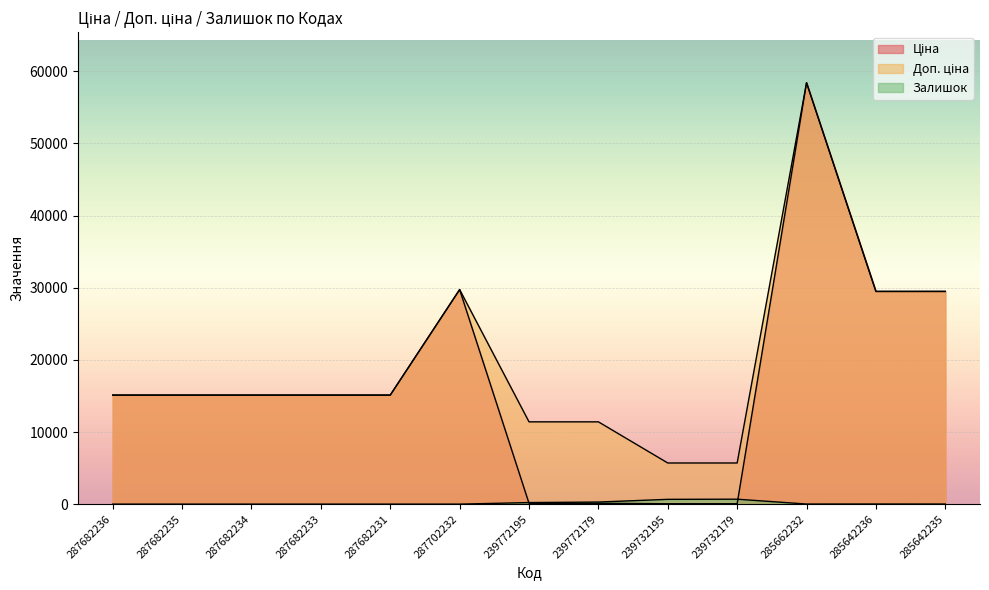

What is the sum of all Доп. ціна values?

256986.8